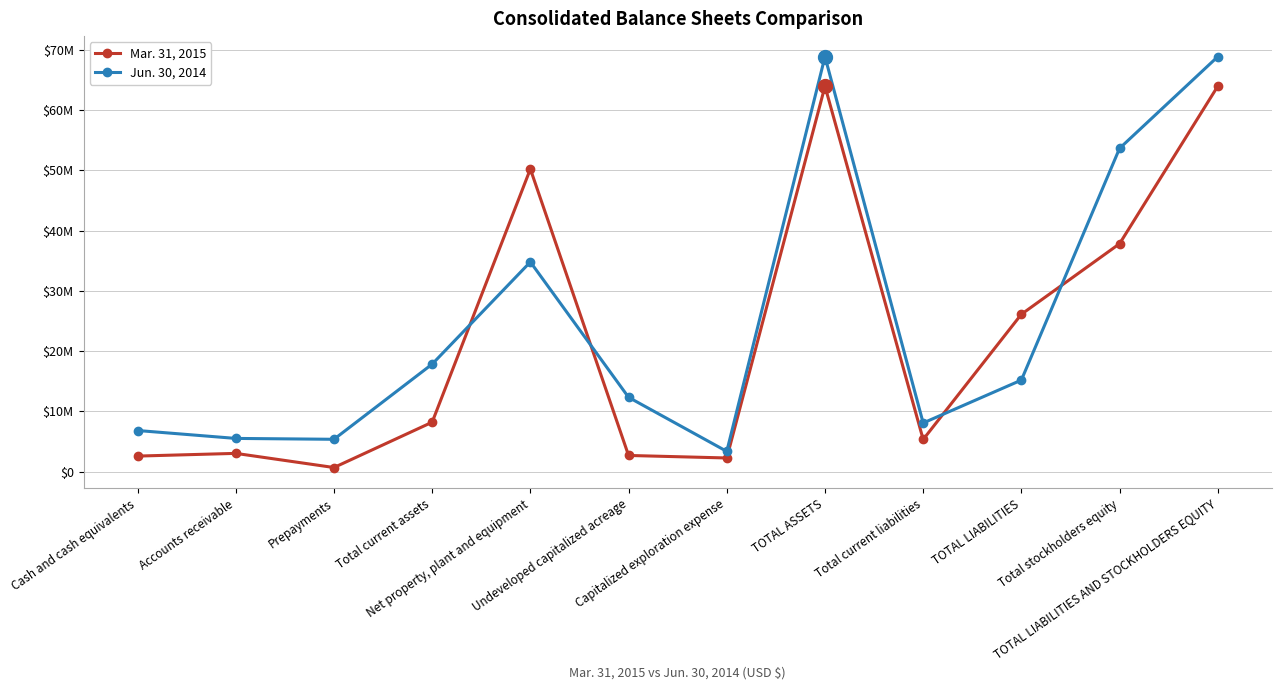

List the series in order of their peak value, lowest first.

Mar. 31, 2015, Jun. 30, 2014